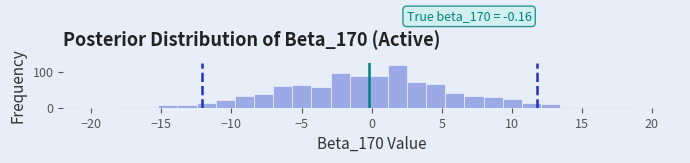

Read against the x-axis, roughly where is the centre of the tallest bar?

2.0